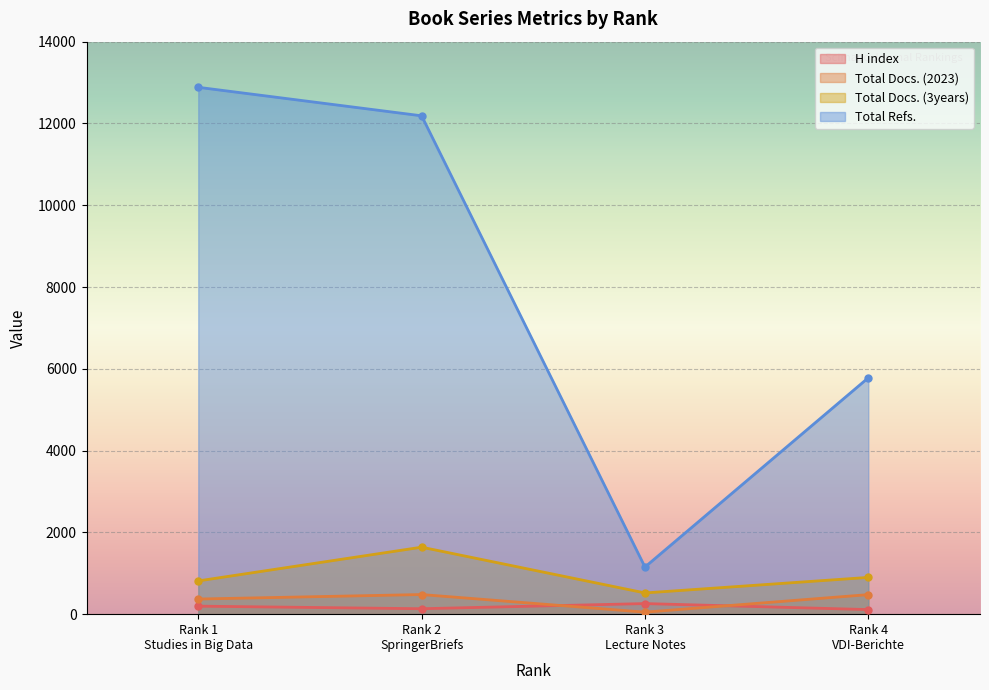

The H index series shows 313 at Rank 1
Studies in Big Data. True or false?

False